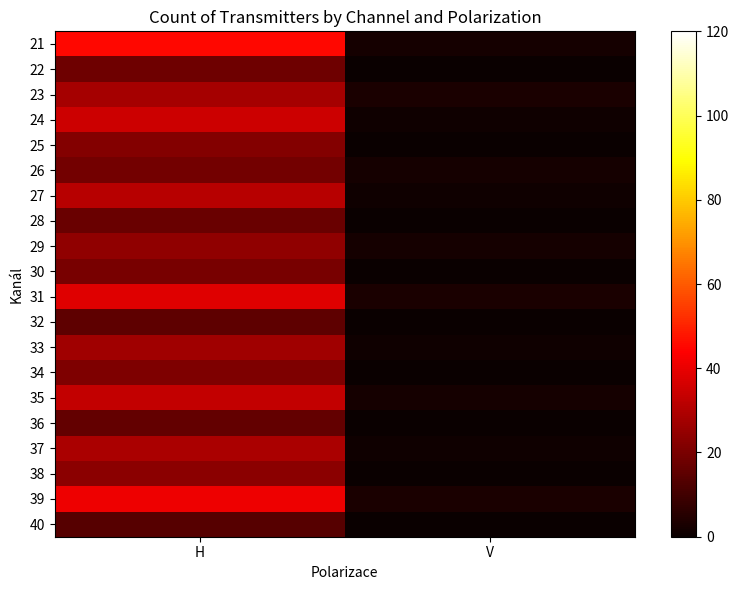

What is the average value of the 30 series?

10